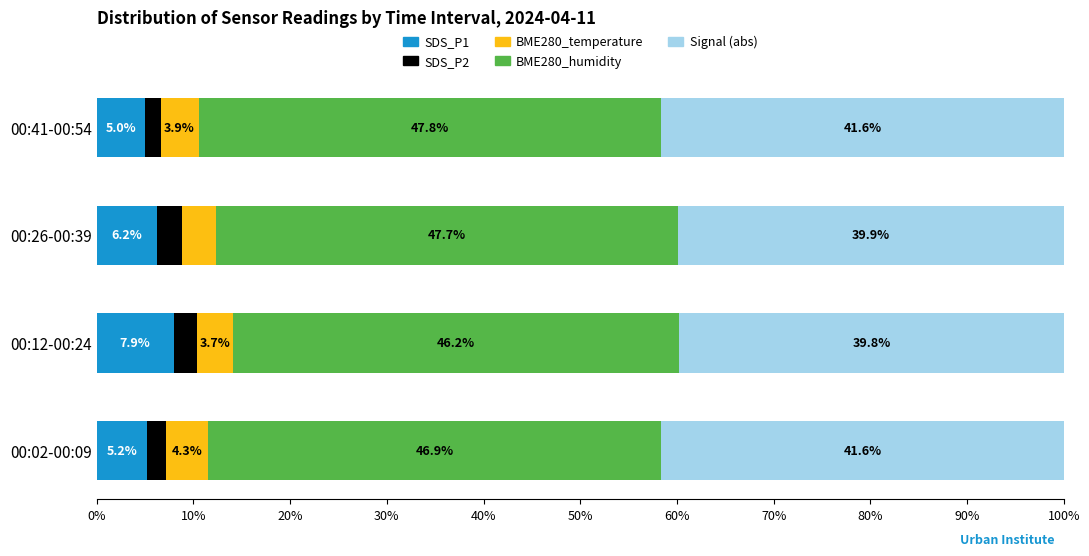

What are all the series names shown in the legend?

SDS_P1, SDS_P2, BME280_temperature, BME280_humidity, Signal (abs)